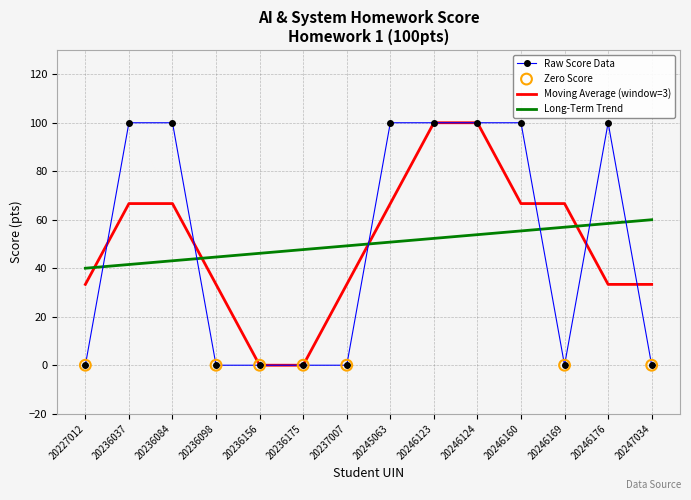

What is the difference between the highest and lowest values at 20236098?

44.6